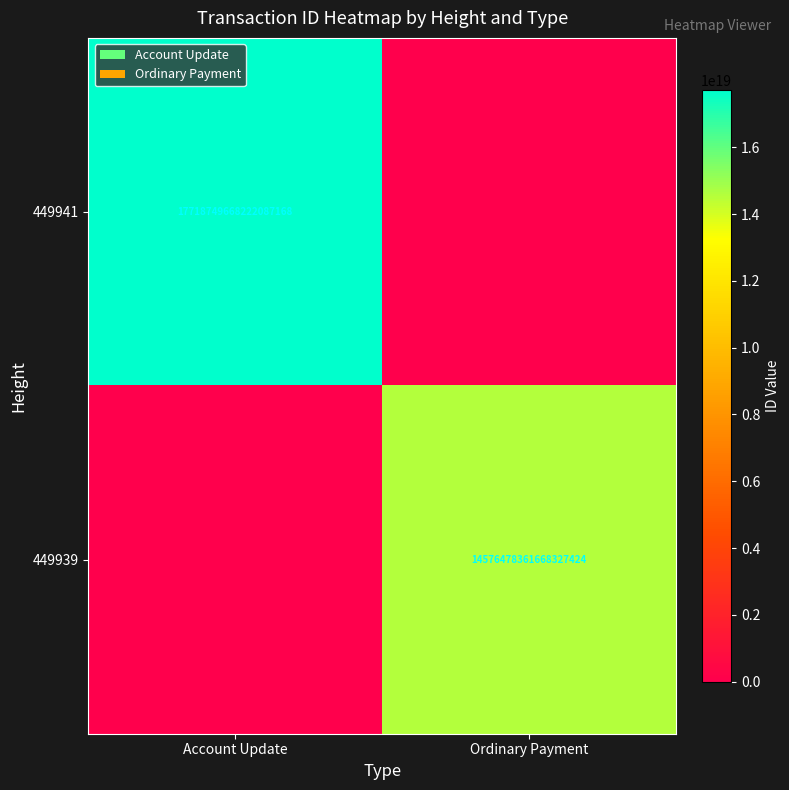

Is it true that 449939 equals 24713993336172011520 at Ordinary Payment?

False